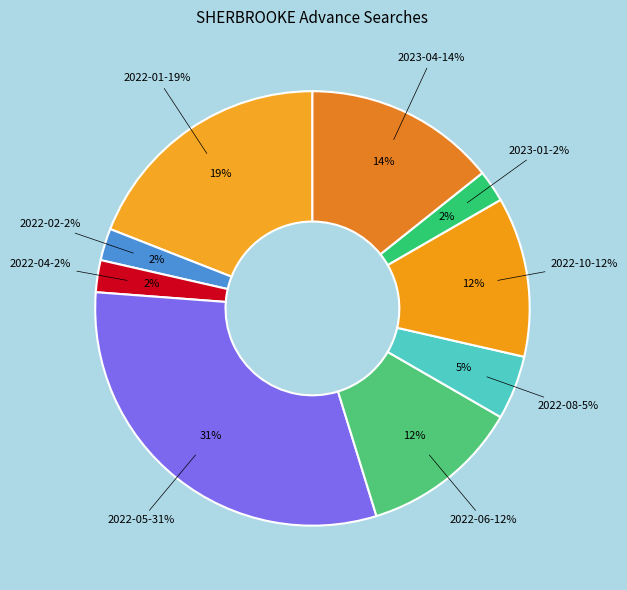

What is the largest slice in the pie chart?

2022-05